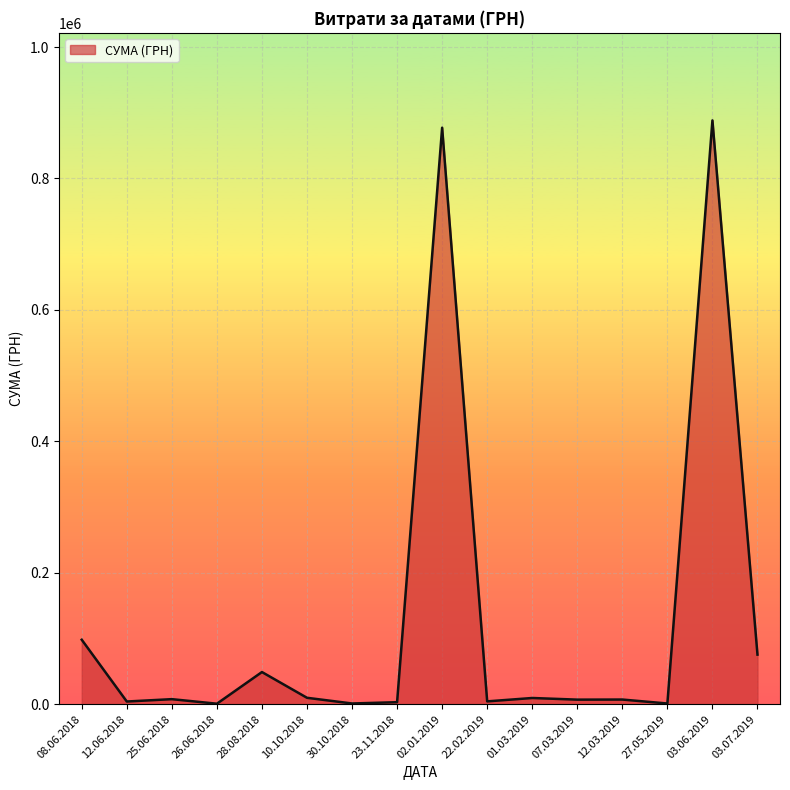

Where is the data nearest to the value 444488?

08.06.2018